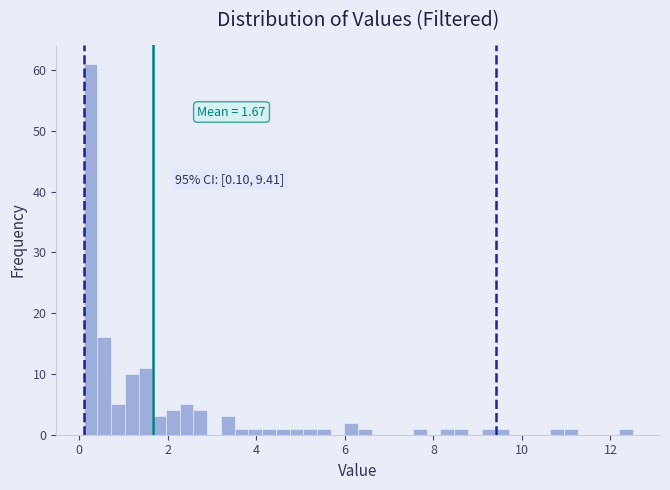

Read against the x-axis, roughly where is the centre of the tallest bar?

0.2